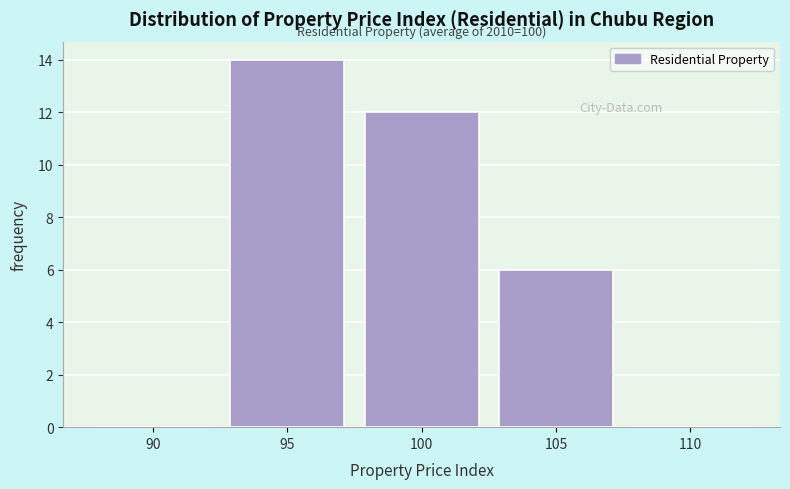

Reading left to right, extract all data points from this chart.

90=0	95=14	100=12	105=6	110=0